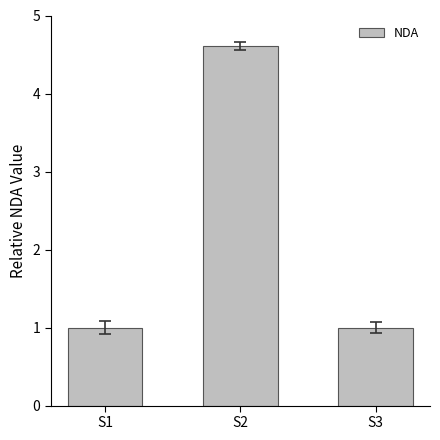

What is the change in value from S1 to S2?

+3.6